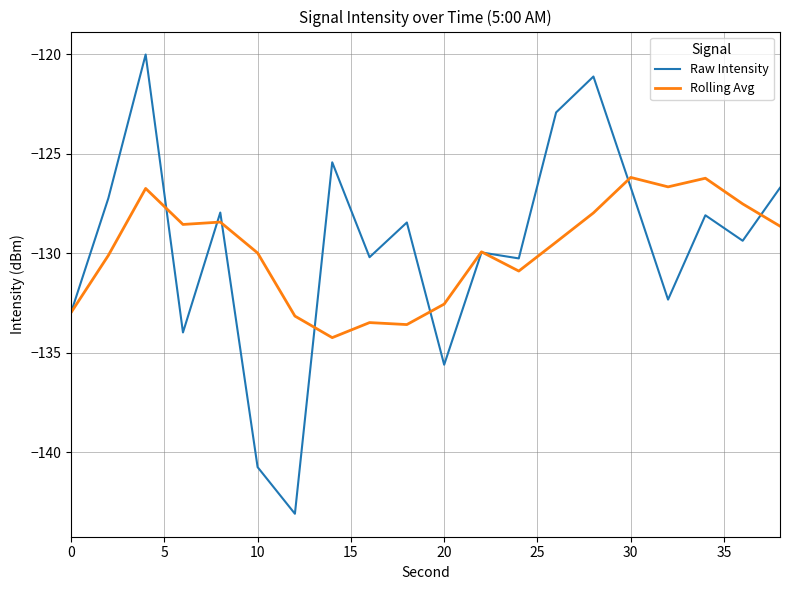

Is this an area chart (filled region under the line)?

No